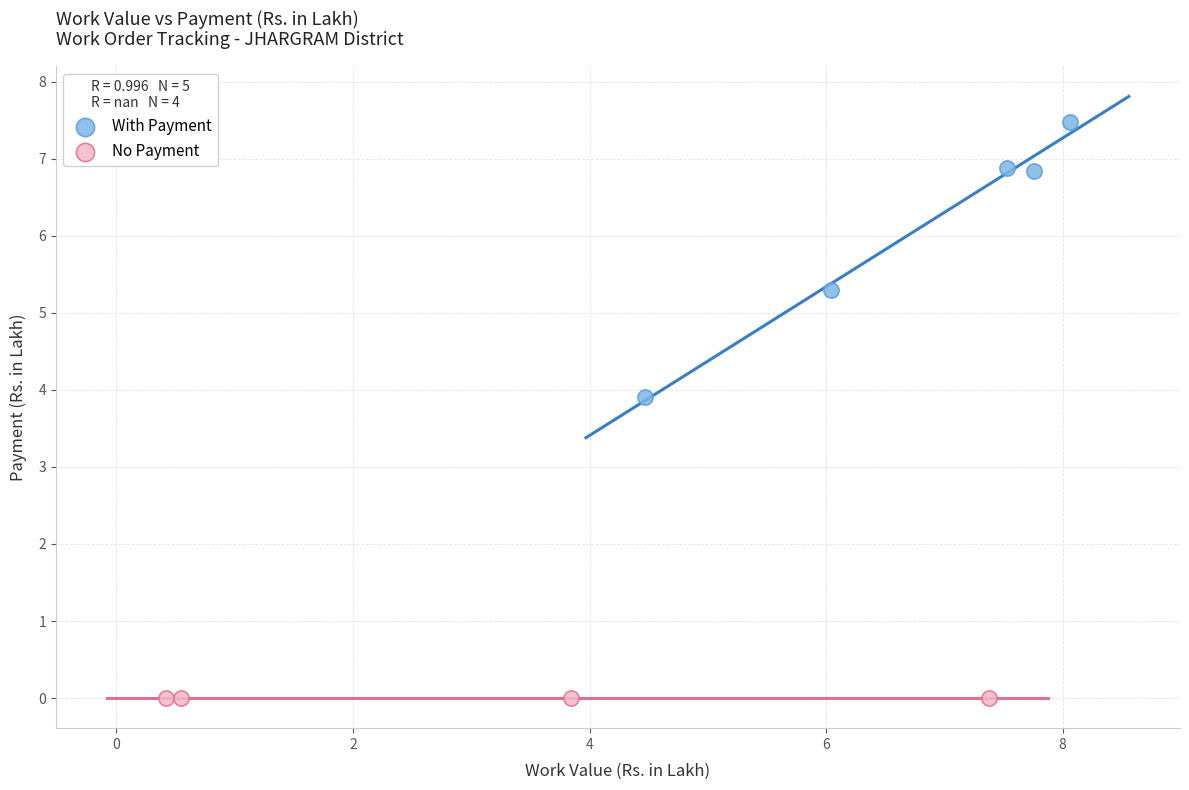

Which series reaches the minimum Y coordinate?

No Payment